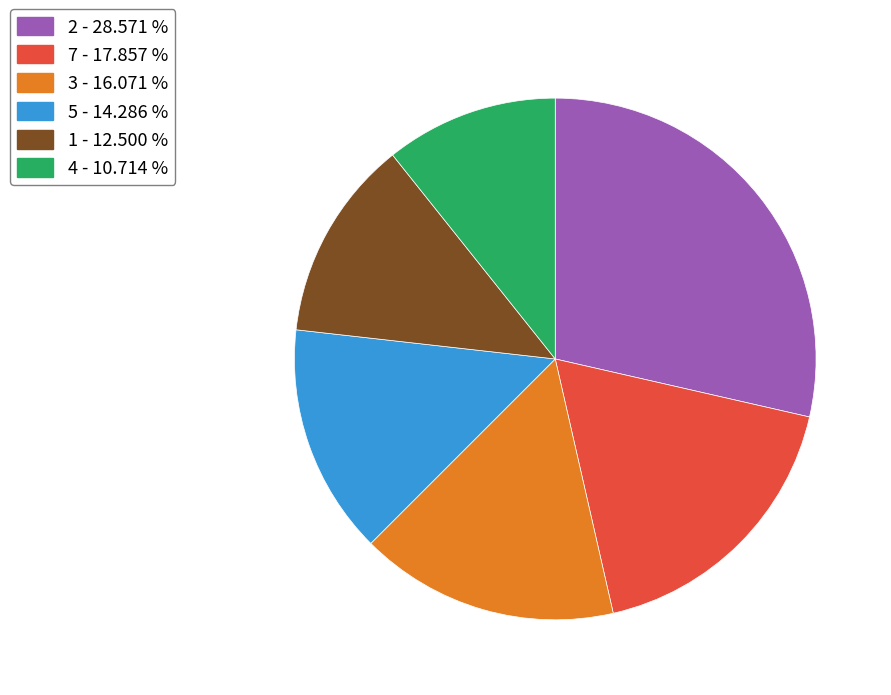

Which slice is the largest?

2 - 28.571 %